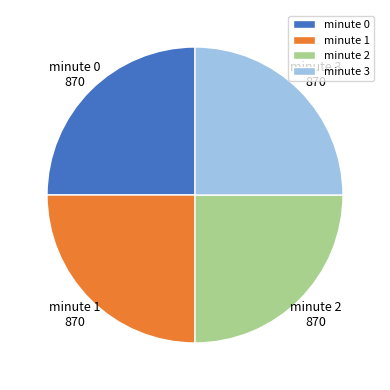

How many segments does this pie chart have?

4